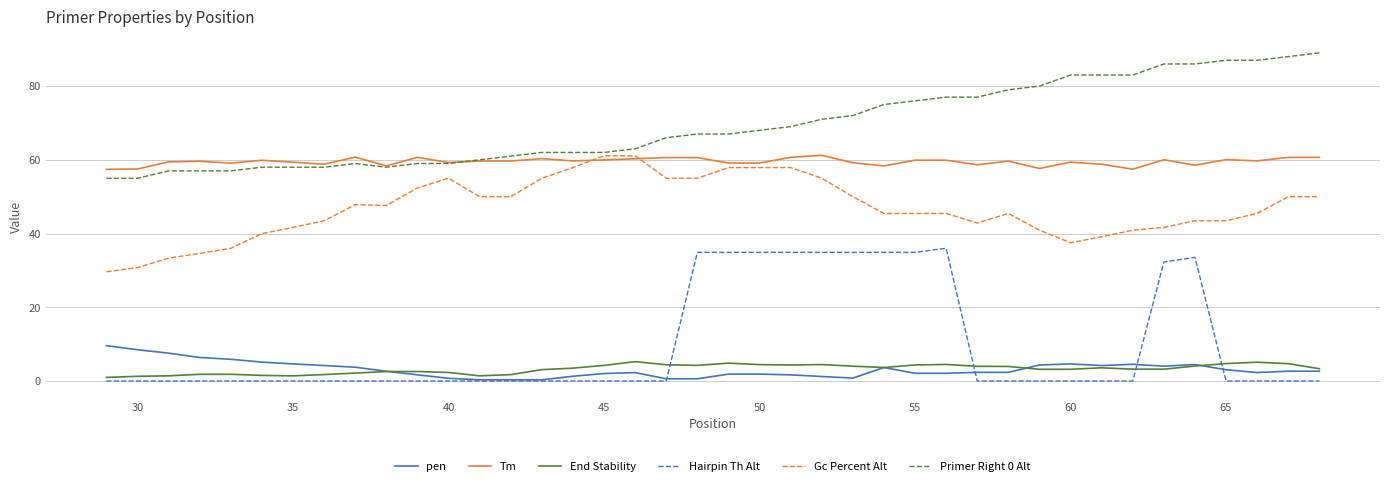

What is the lowest value of the Primer Right 0 Alt series?

55.0